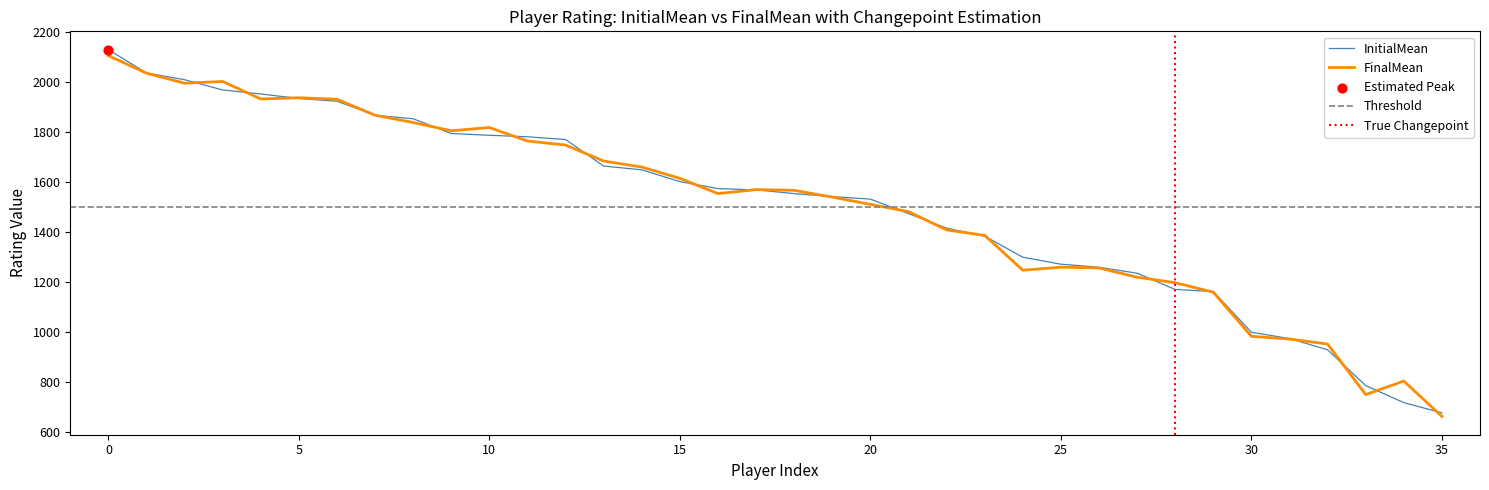

Which series contains the highest Y value?

InitialMean